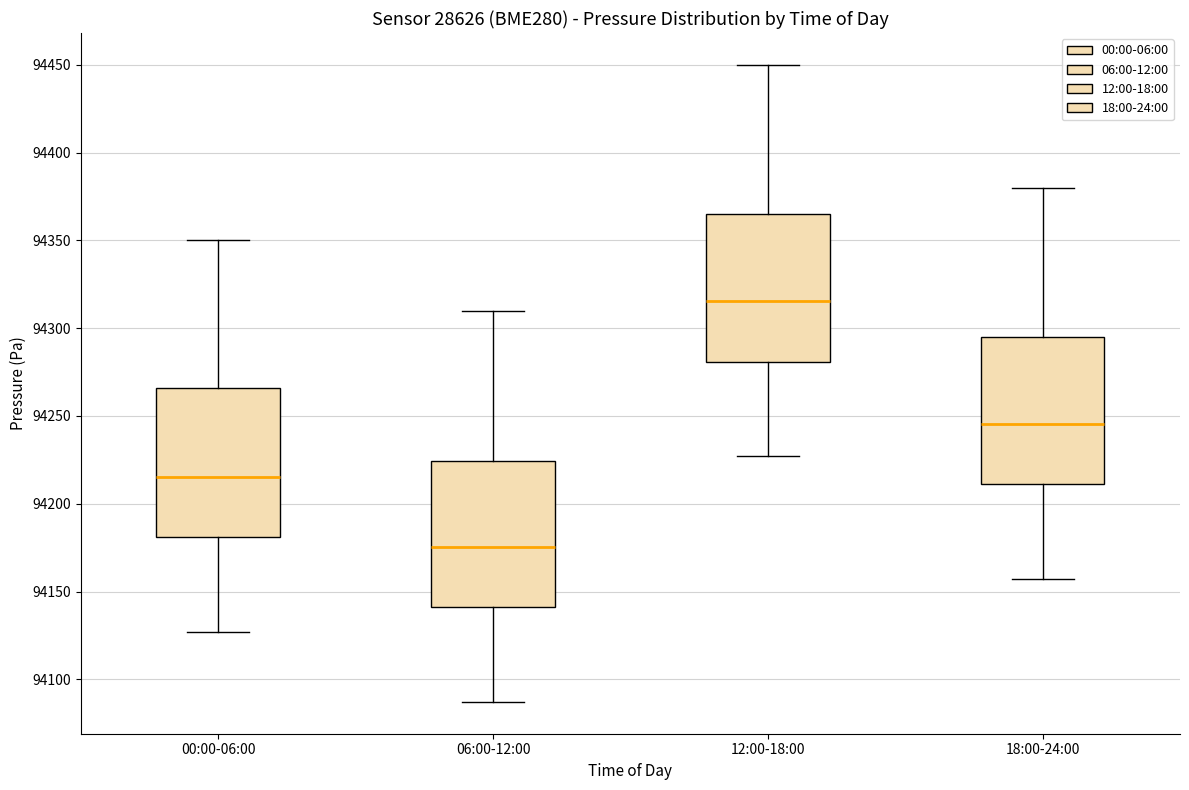

Reading left to right, read every box against the y-axis: the position of its median line, the range the box covers, and the ends of its whiskers. The values are not printed on the chart, so give them approximately, as read against the axis.

00:00-06:00: median 94215, box 94180 to 94265, whiskers 94125 to 94350
06:00-12:00: median 94175, box 94140 to 94225, whiskers 94085 to 94310
12:00-18:00: median 94315, box 94280 to 94365, whiskers 94225 to 94450
18:00-24:00: median 94245, box 94210 to 94295, whiskers 94155 to 94380